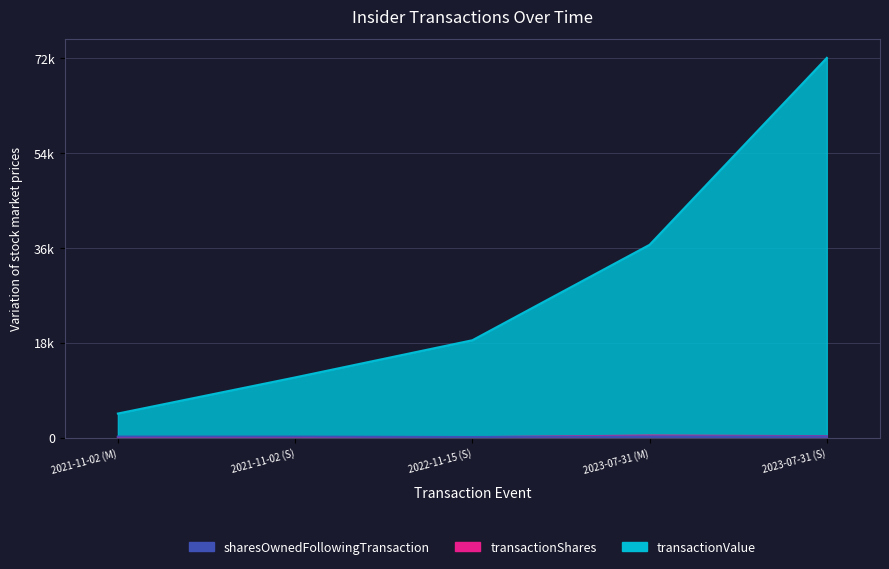

Which label corresponds to the largest value in the chart?

2023-07-31 (S)